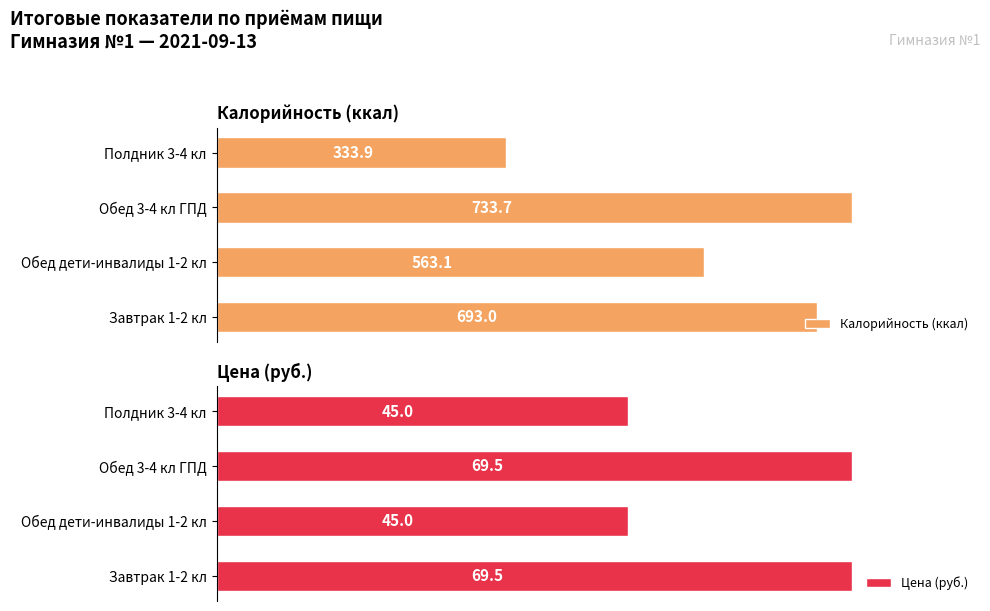

Rank the categories by Калорийность (ккал) value from highest to lowest.

Обед 3-4 кл ГПД, Завтрак 1-2 кл, Обед дети-инвалиды 1-2 кл, Полдник 3-4 кл